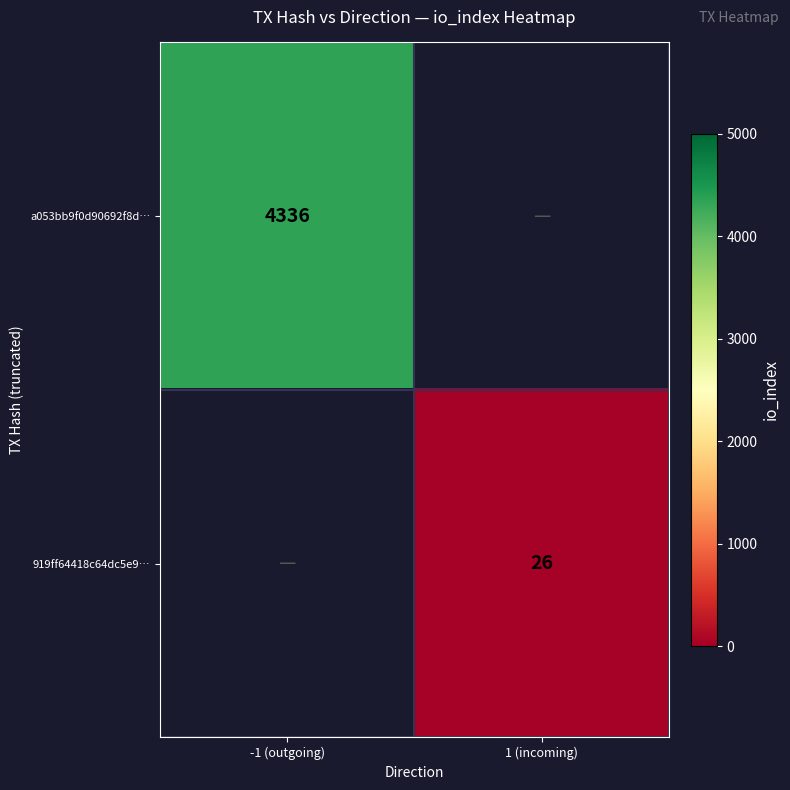

True or false: 919ff64418c64dc5e9… has a value of 36 at 1 (incoming).

False